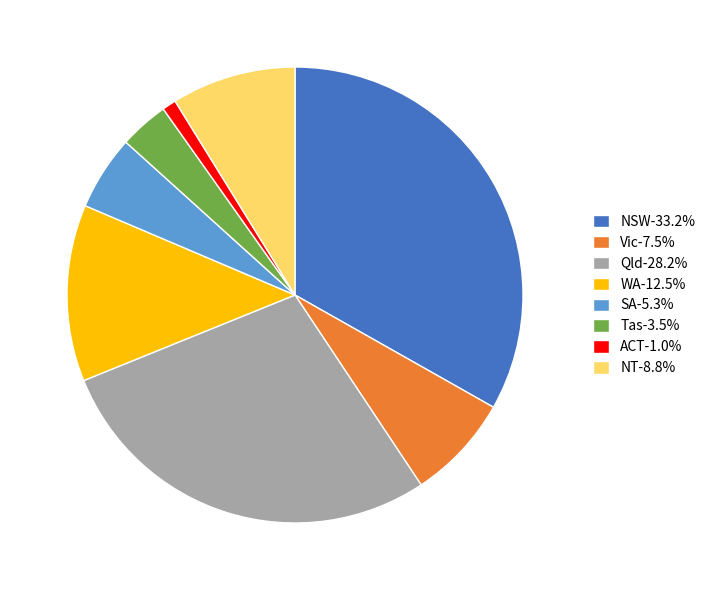

The NSW slice represents 33% of the pie. True or false?

True